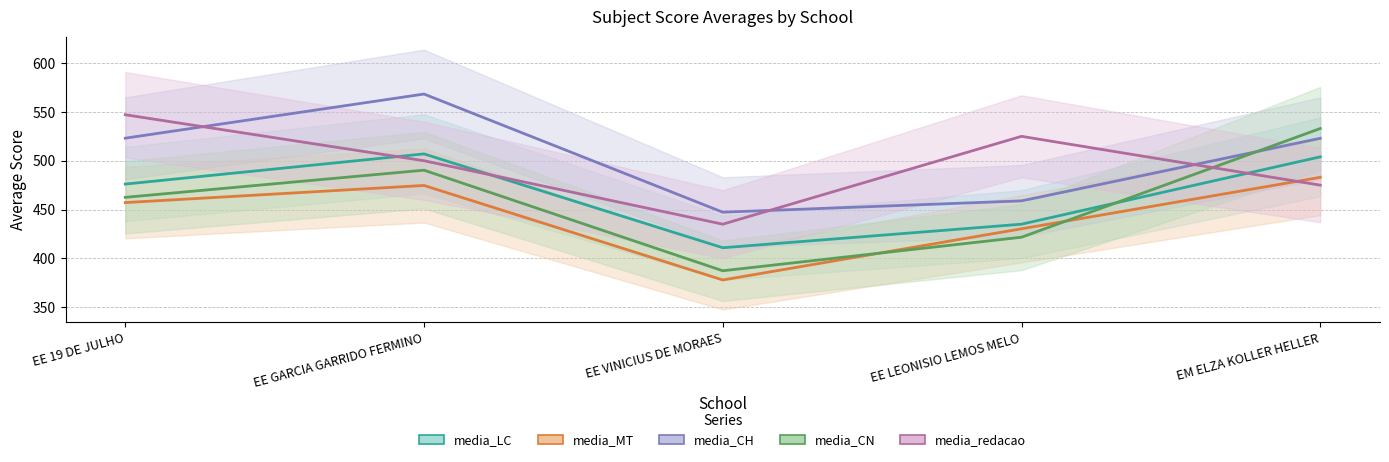

Between EE GARCIA GARRIDO FERMINO and EE VINICIUS DE MORAES, which series saw the biggest shift?

media_CH